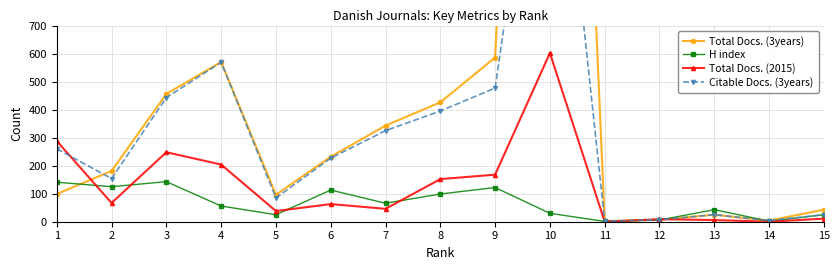

At which category is the sum across all series the highest?

10